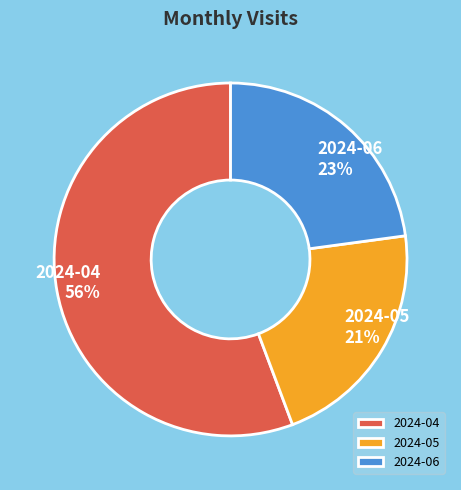

To the nearest percent, what is the average slice percentage?

33%